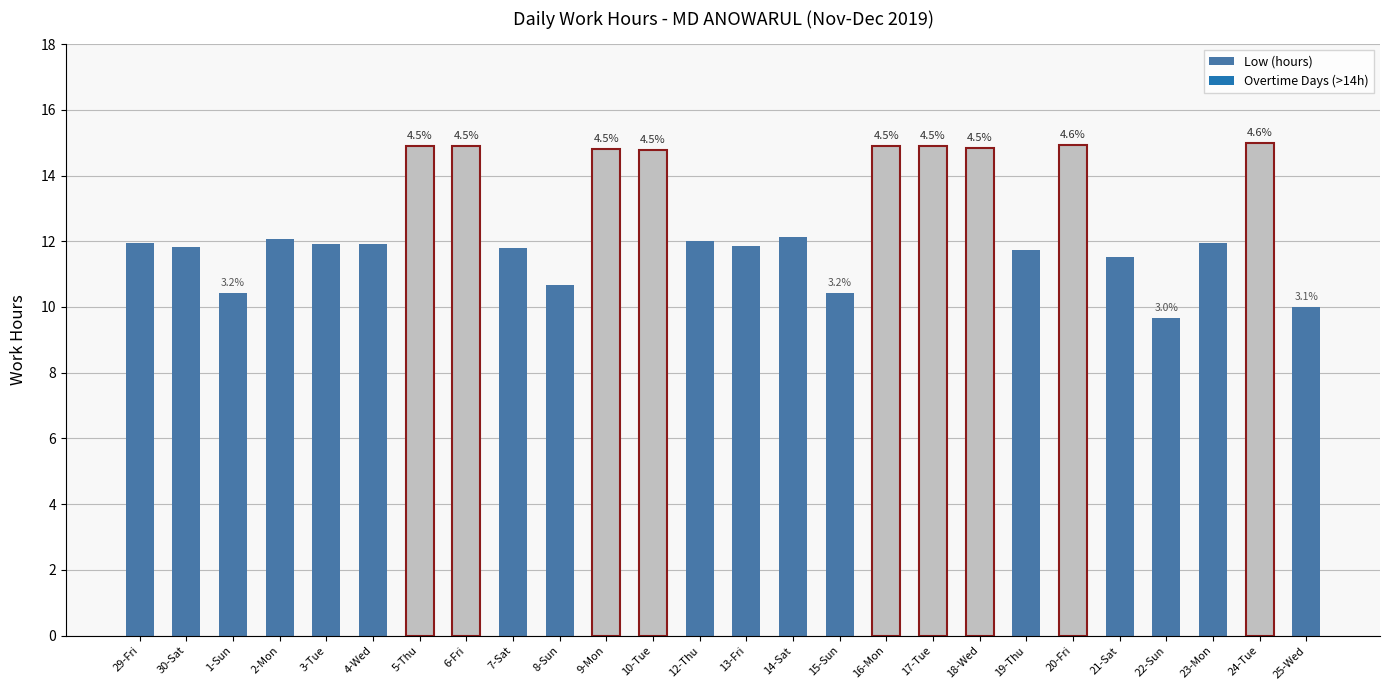

What is the difference between the values at 4-Wed and 30-Sat?

0.1